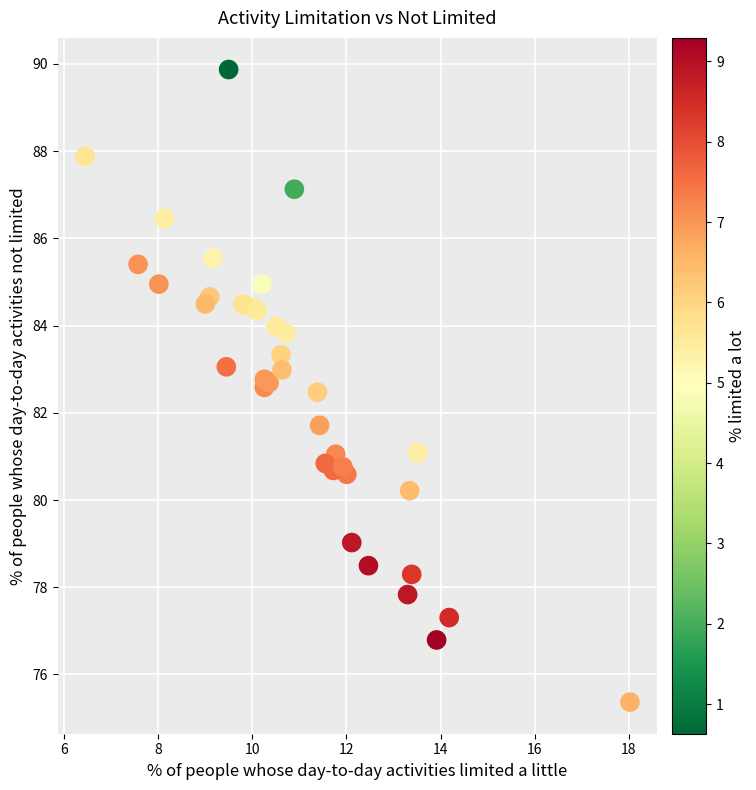

What Y value in the scatter plot is closest to 82?

81.7